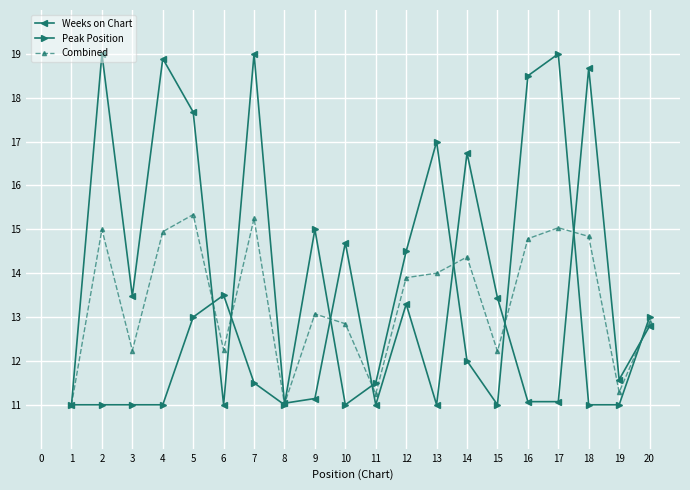

What is the greatest value displayed?

19.0